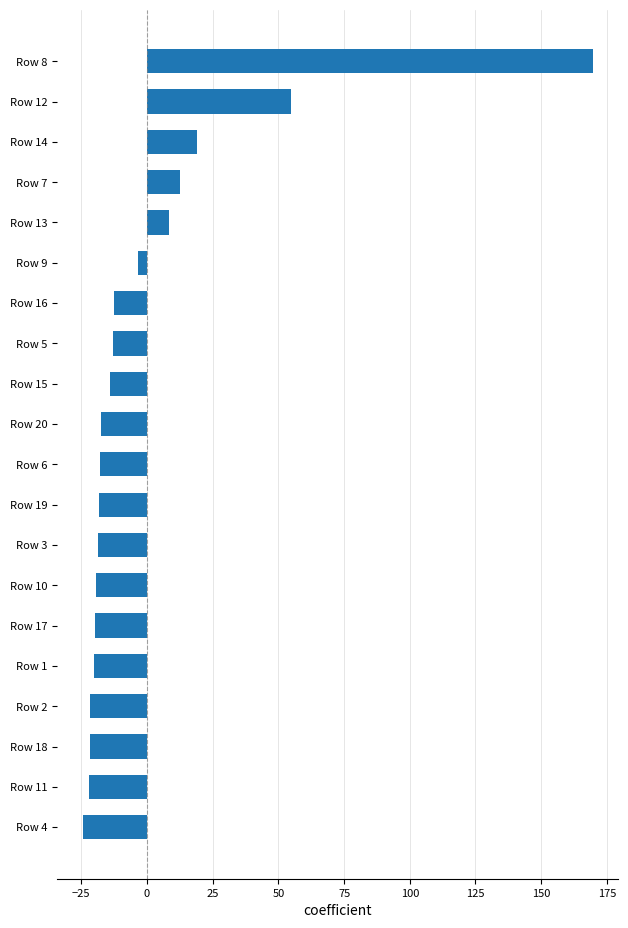

What is the label of the 19th bar from the top?

Row 11